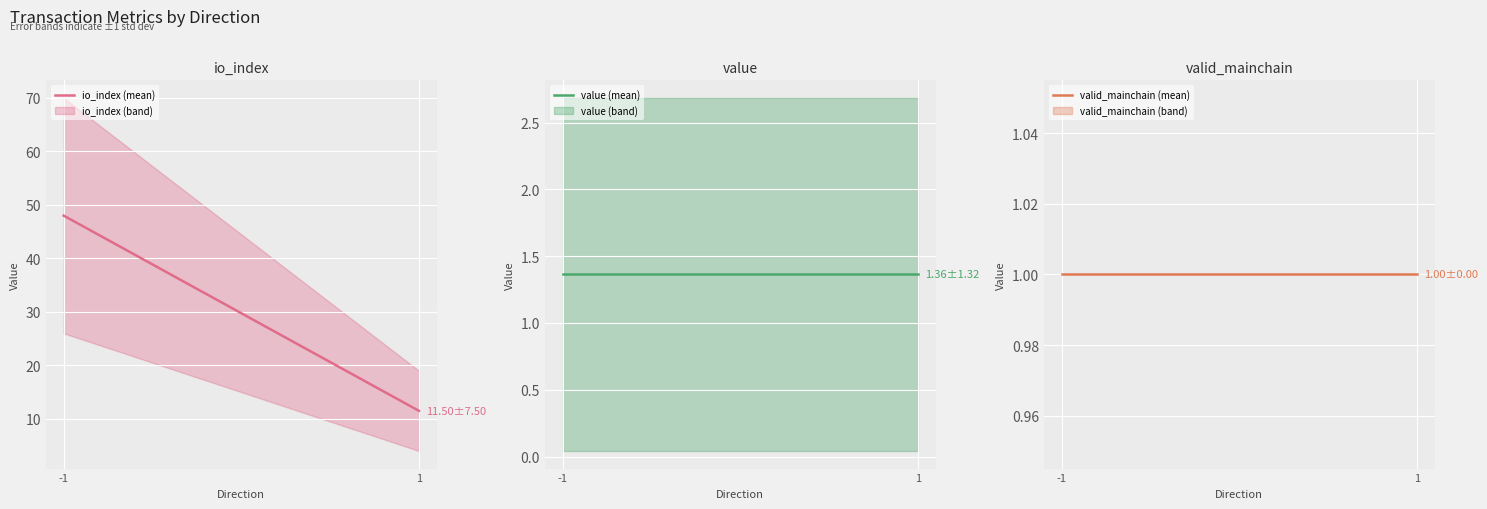

What is the total value across all series at -1?

50.4